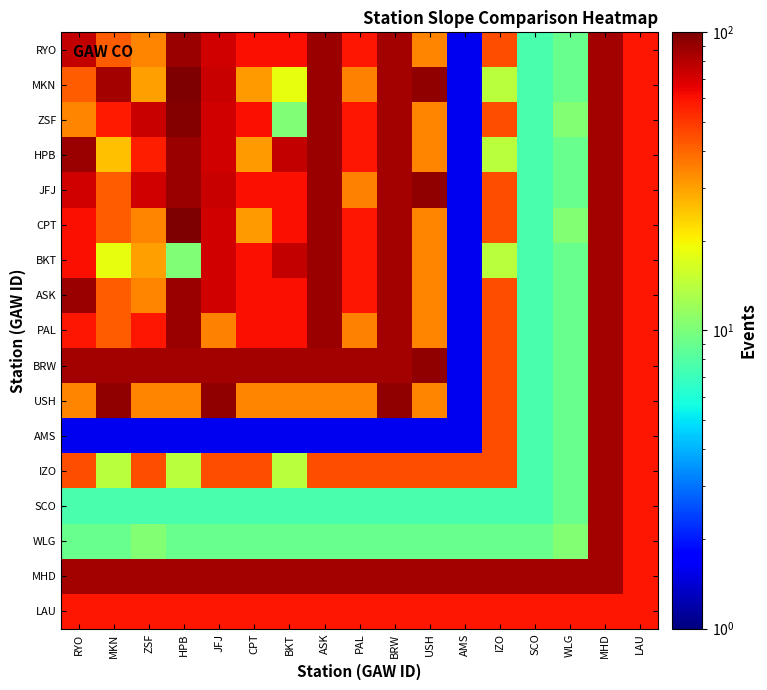

What is the maximum value shown in the chart?

100.0